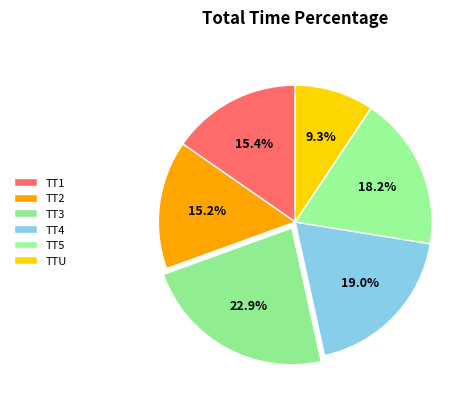

Is there a majority slice in this chart?

No